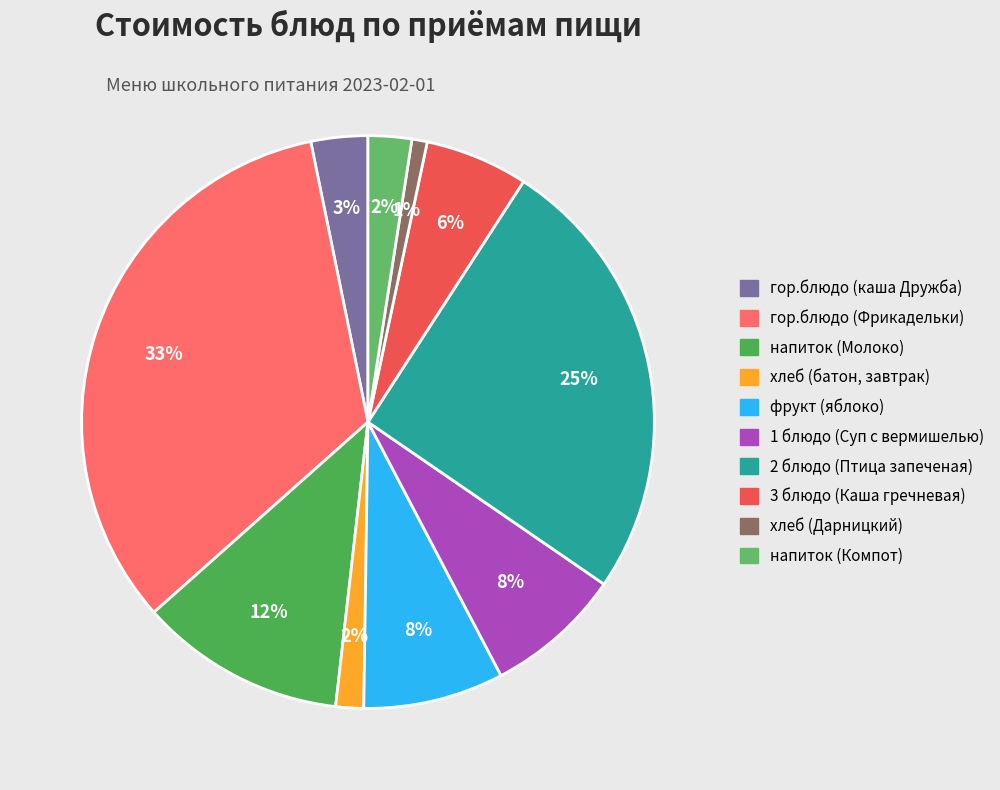

Count the number of slices in the pie.

10